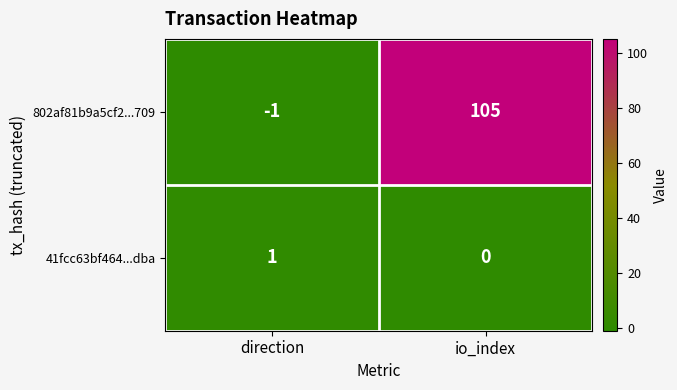

Count the number of data series in this chart.

2